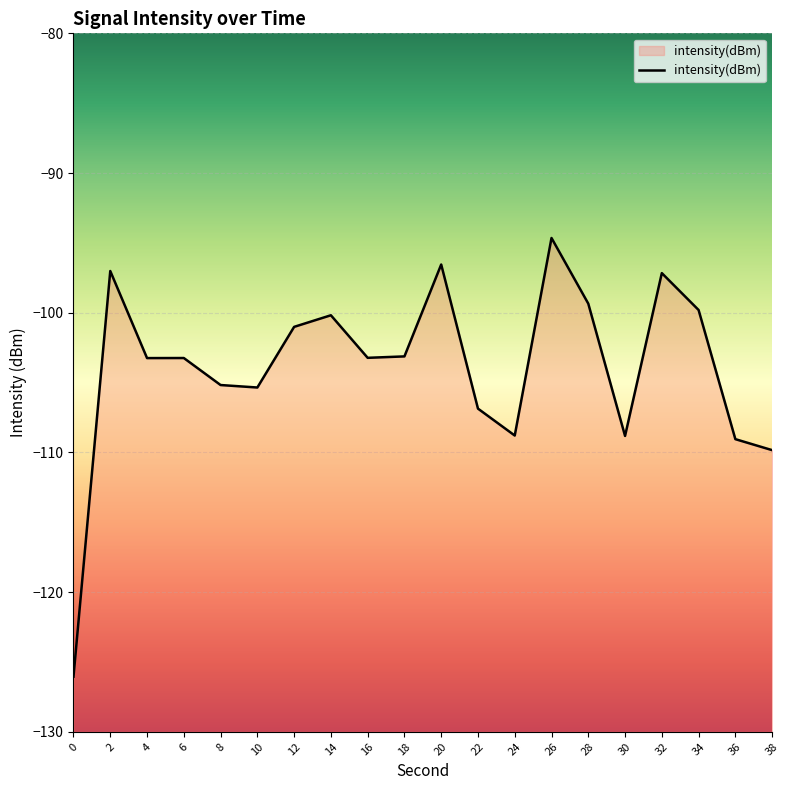

At which label is the value closest to -110?

38